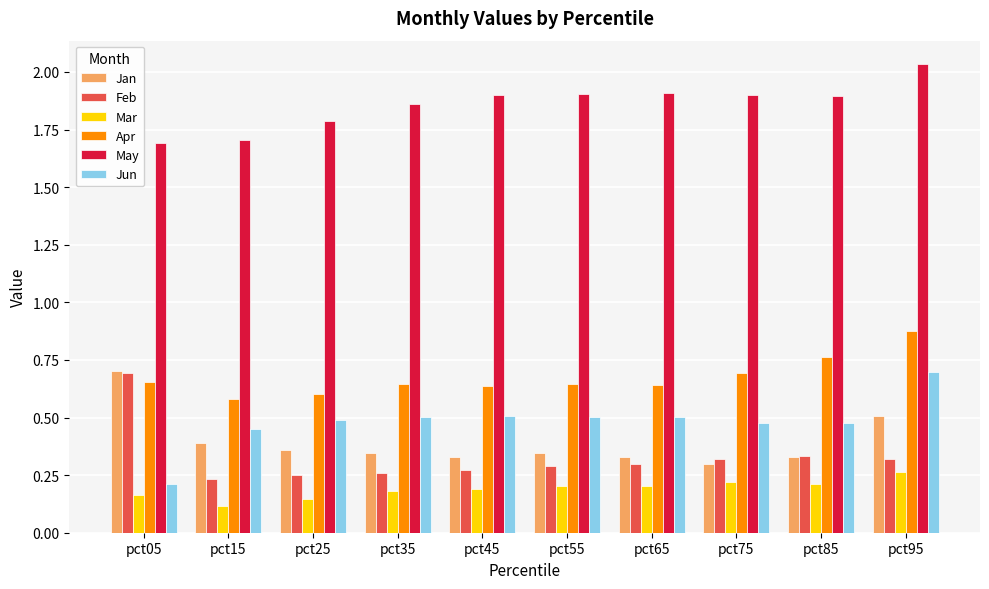

What is the spread (max minus min) of values at pct45?

1.7